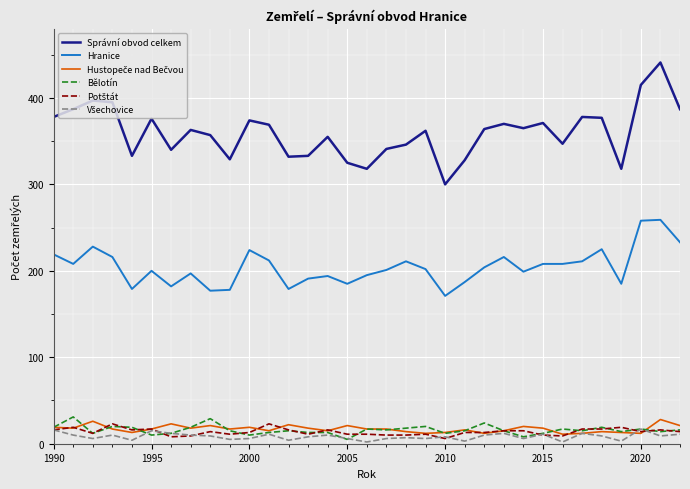

What is the highest value of the Správní obvod celkem series?

441